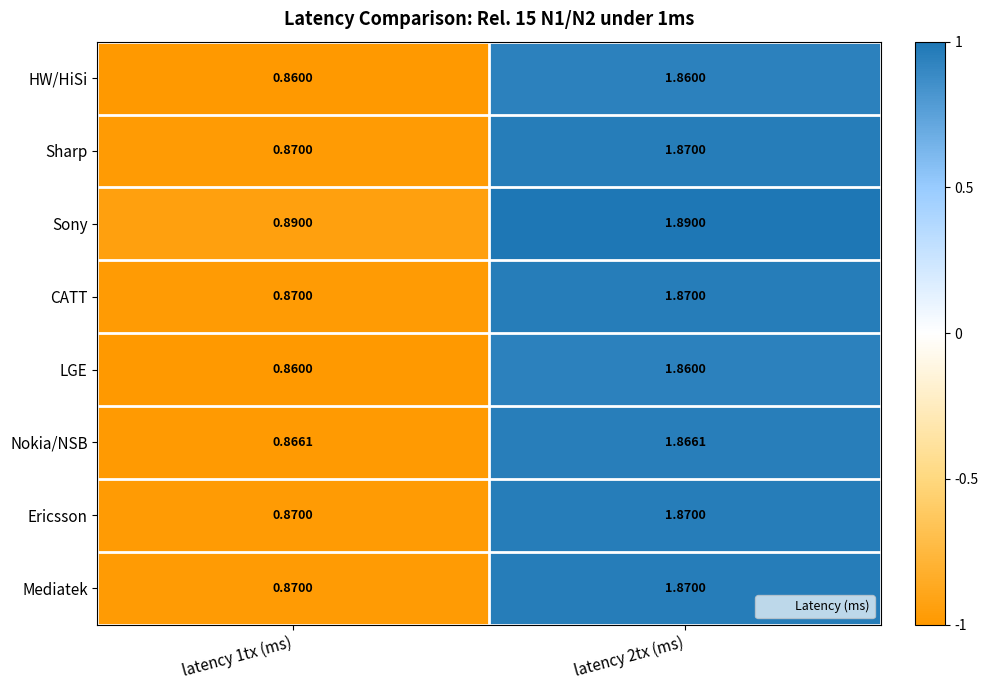

Which series has the largest total across all categories?

Sony